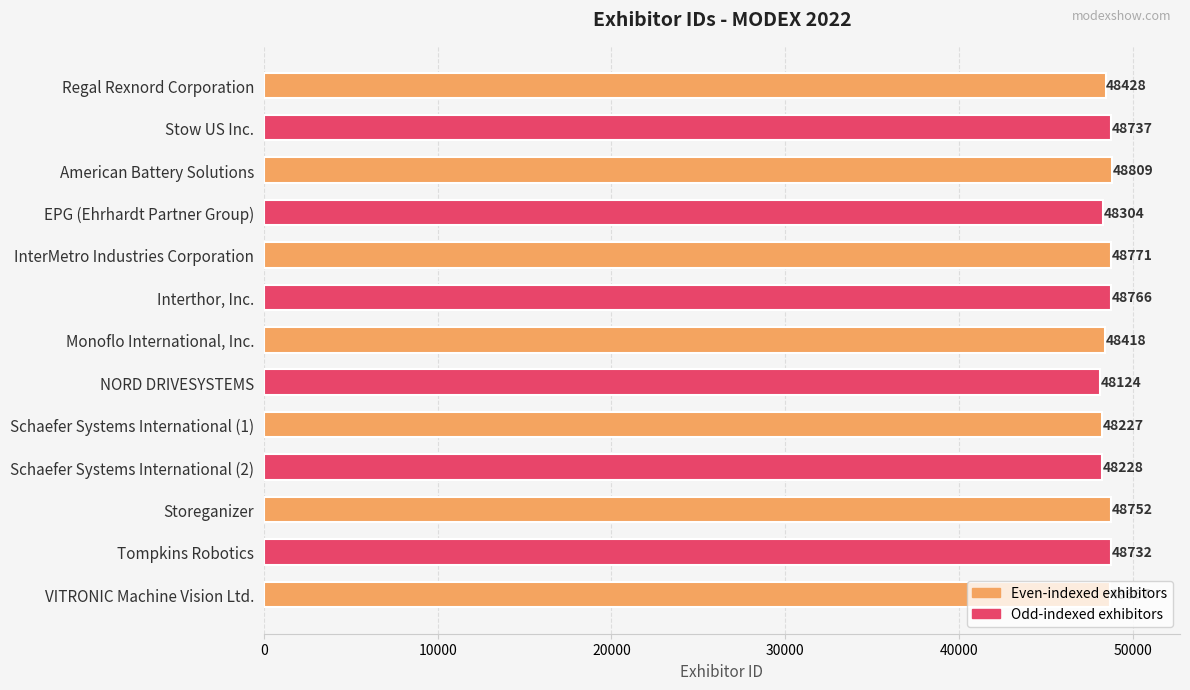

Are the bars horizontal?

Yes